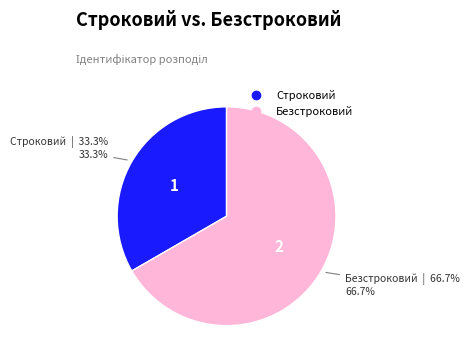

Which slice is the largest?

Безстроковий